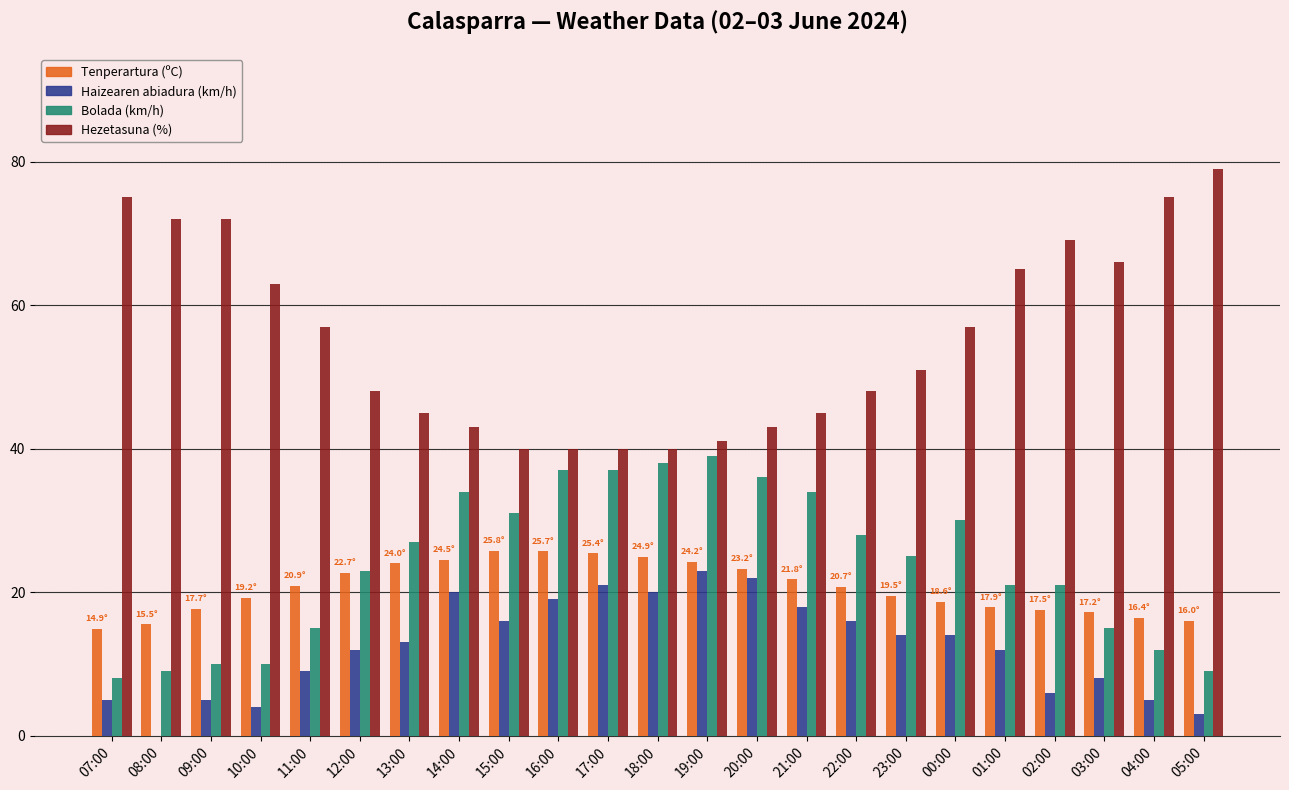

Which series changed the most between 07:00 and 08:00?

Haizearen abiadura (km/h)